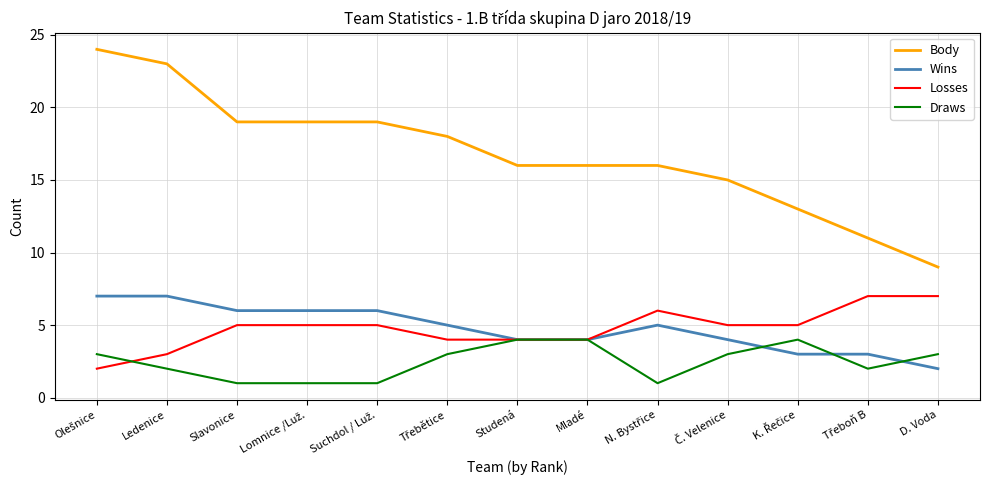

The Draws series shows 3 at D. Voda. True or false?

True